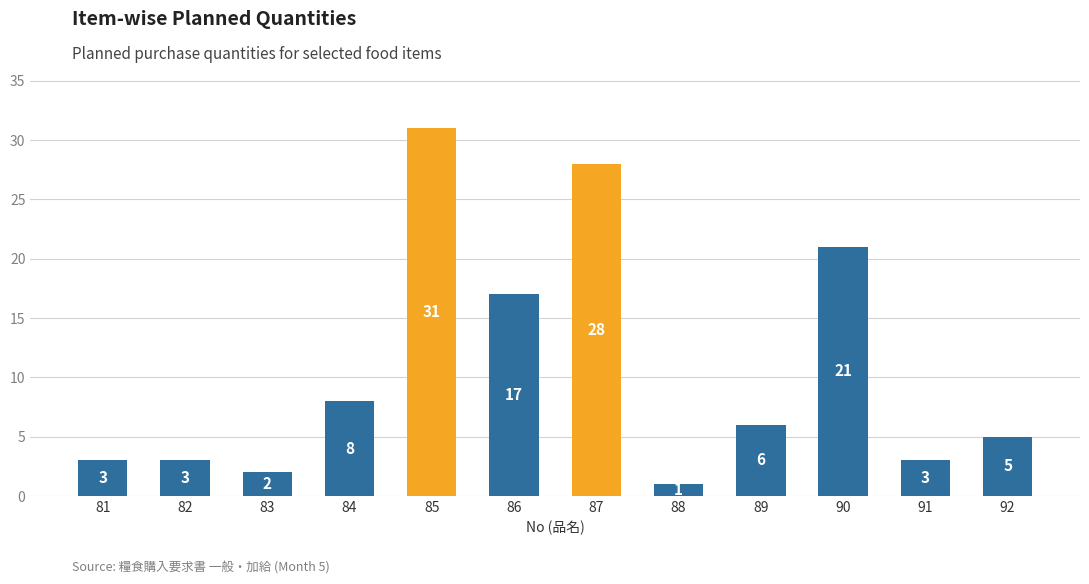

Is it true that the value at 92 is 3?

False